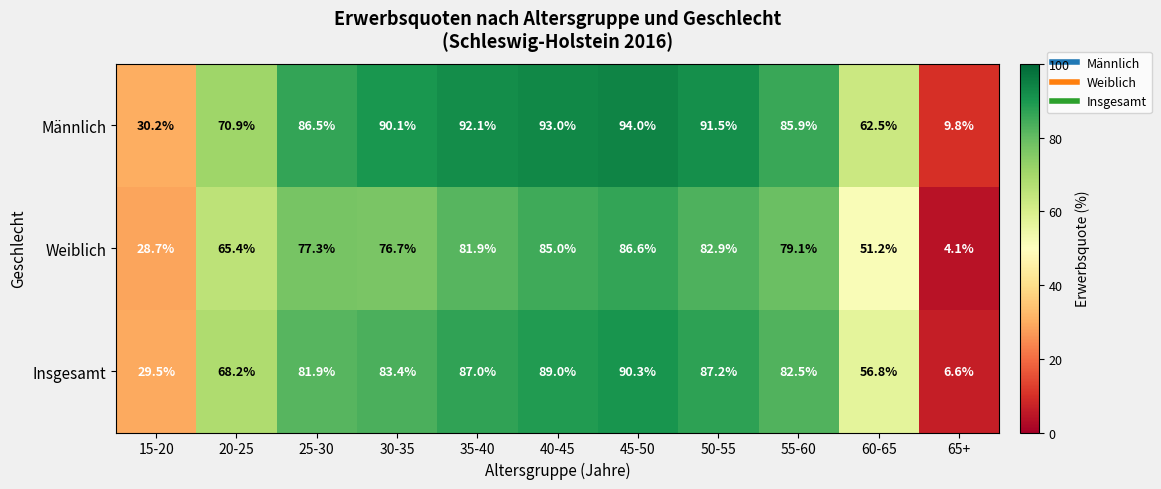

What is the maximum value shown in the chart?

94.0